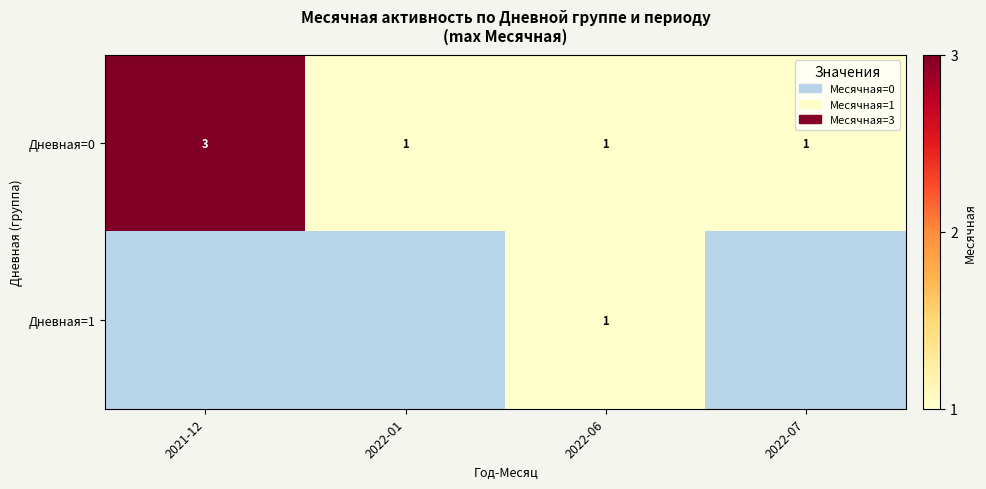

At how many categories does at least one series exceed 2?

1